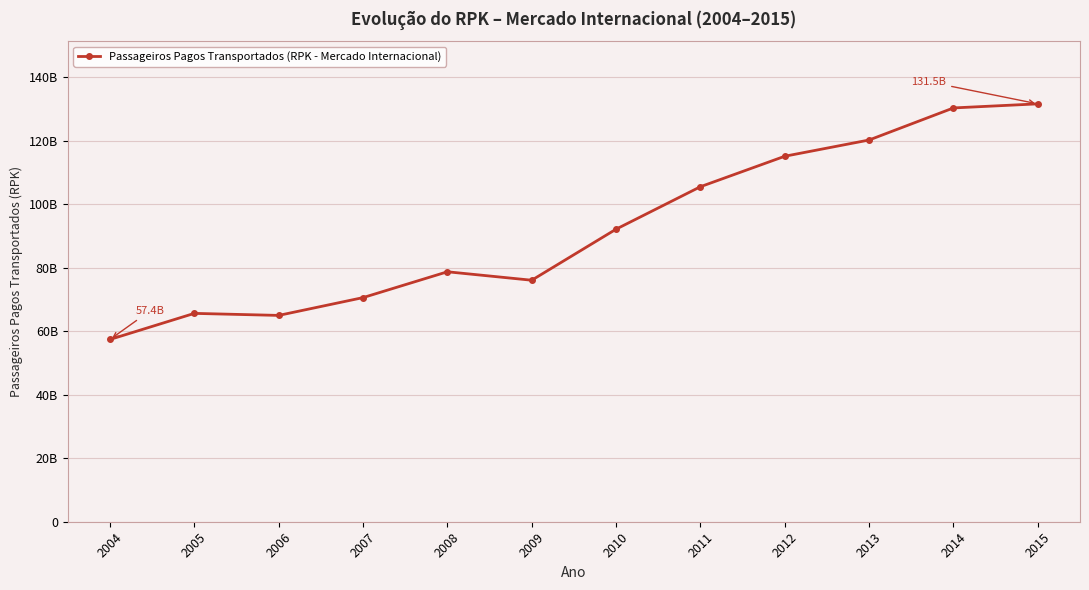

Does the chart have visible grid lines?

Yes